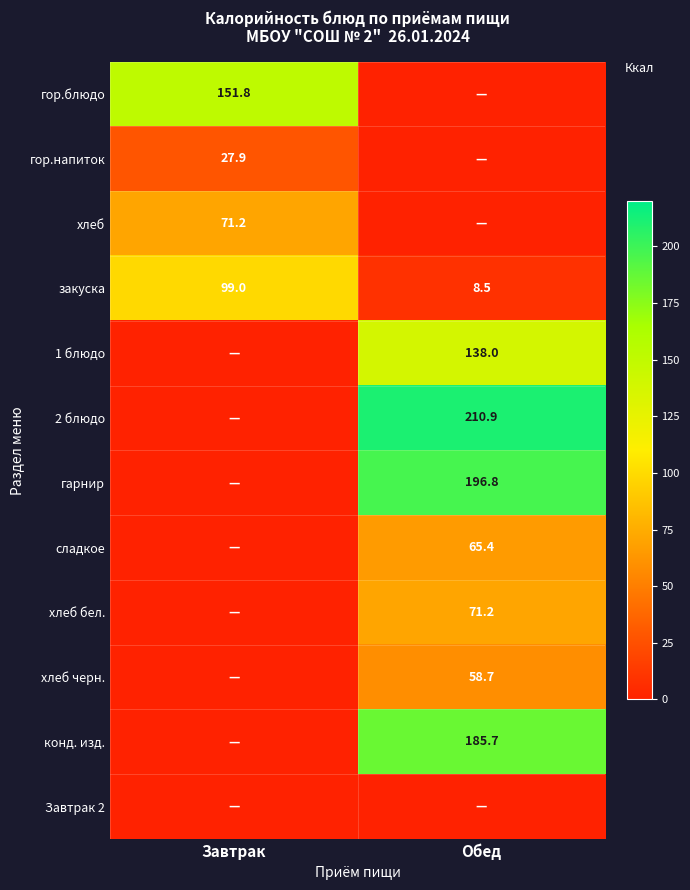

Read the закуска value at Обед.

8.5